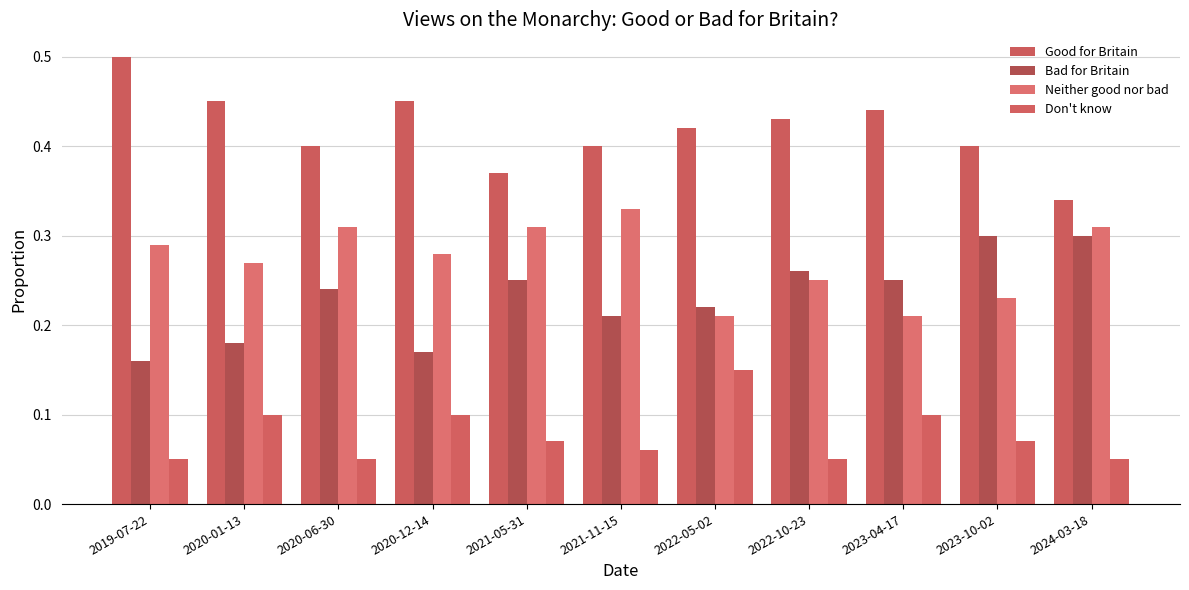

Is the value of Neither good nor bad at 2023-10-02 greater than the value of Don't know at 2020-06-30?

Yes